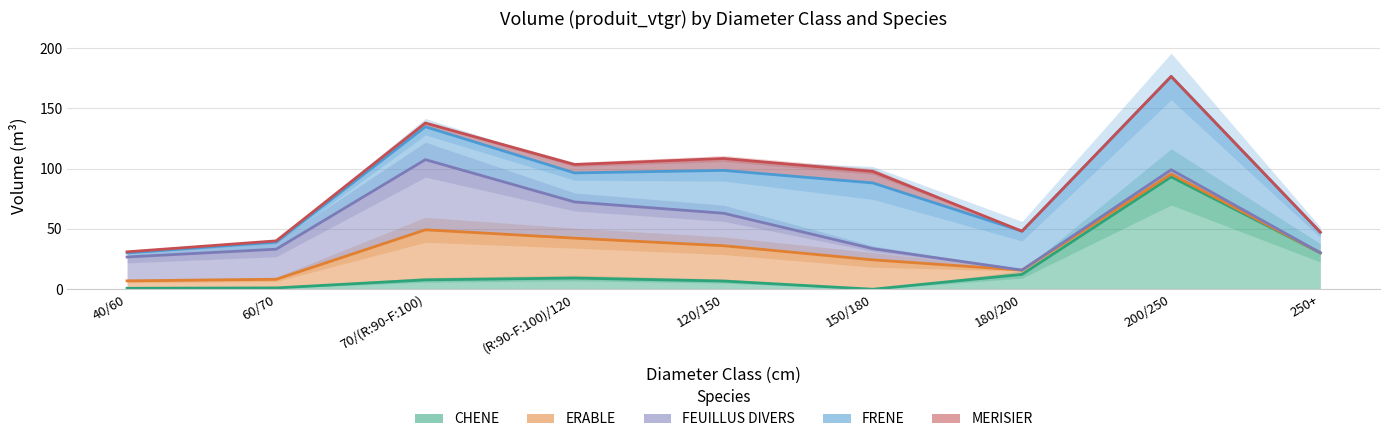

Which series has the largest range (max minus min)?

CHENE